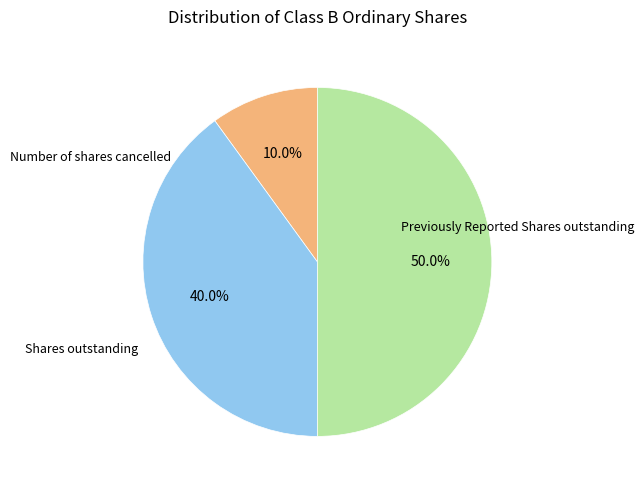

Is it true that Number of shares cancelled is 10% of the pie?

True